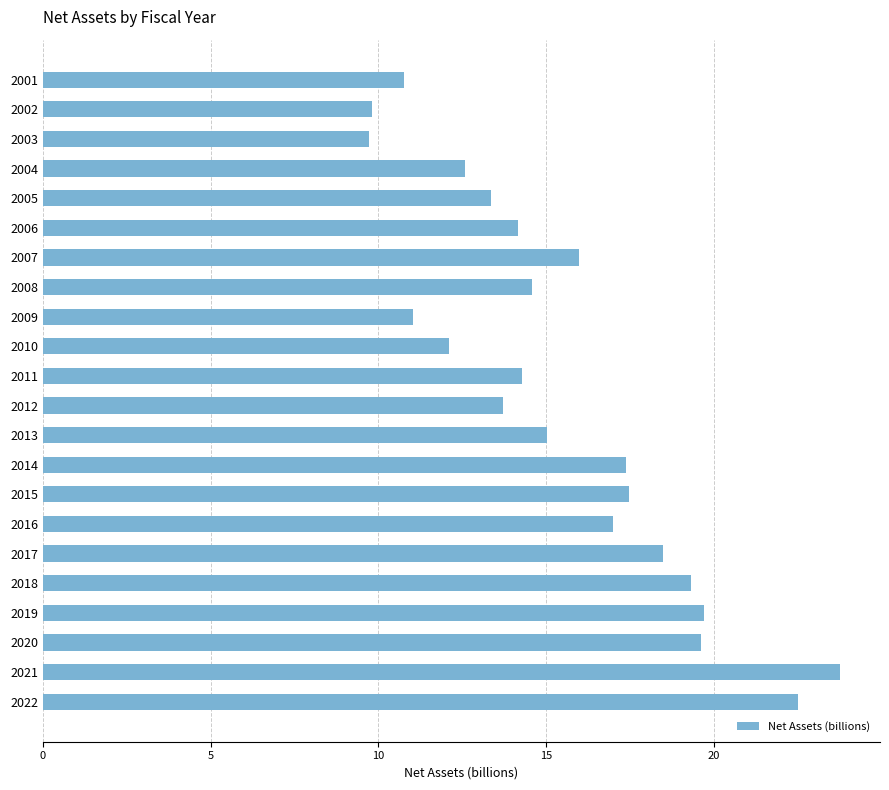

What is the minimum value shown in the chart?

9.7